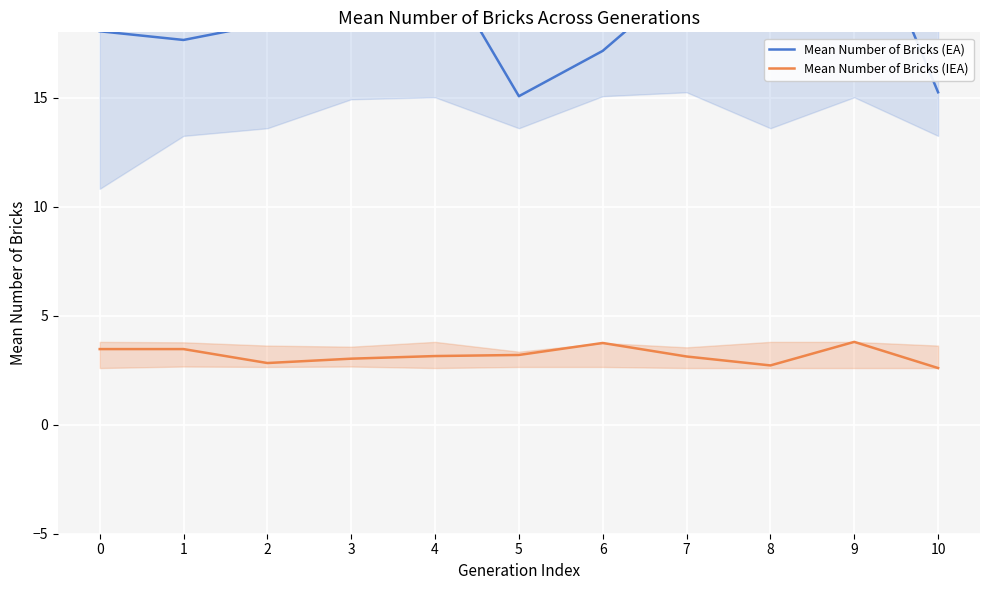

Count the number of categories in the chart.

11